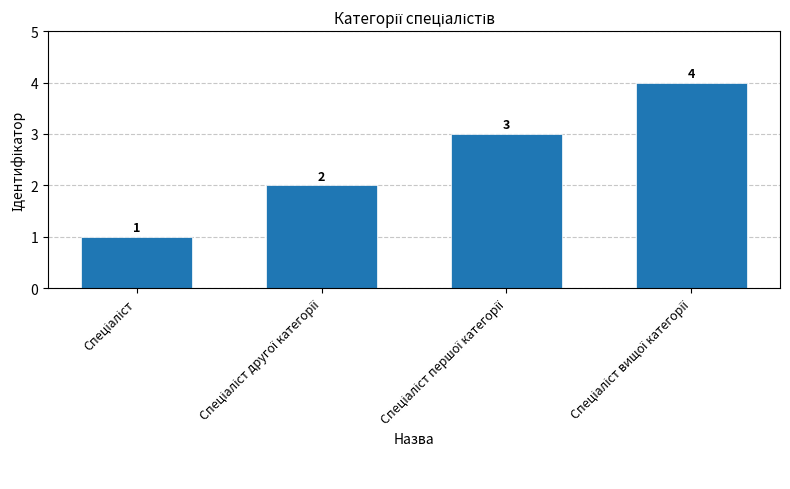

What is the sum of all values?

10